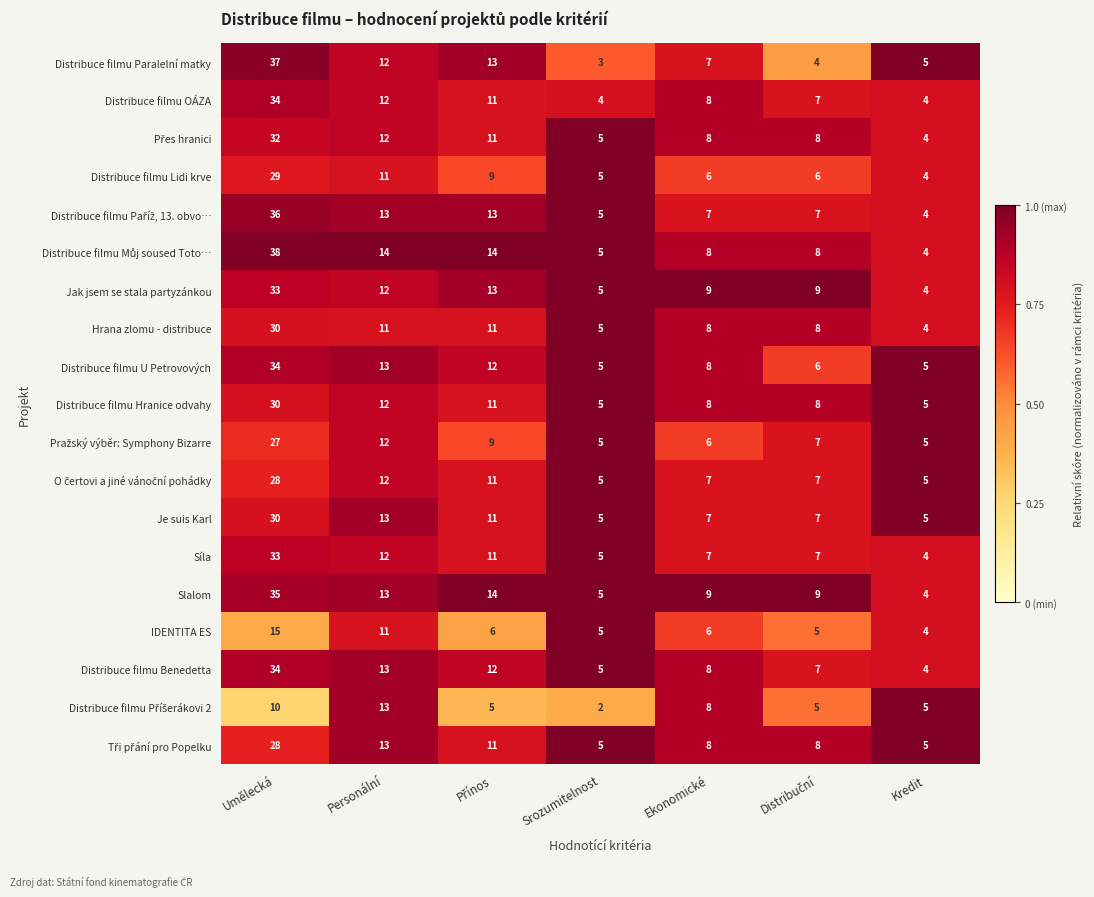

What is the total value across all series at Umělecká?

573